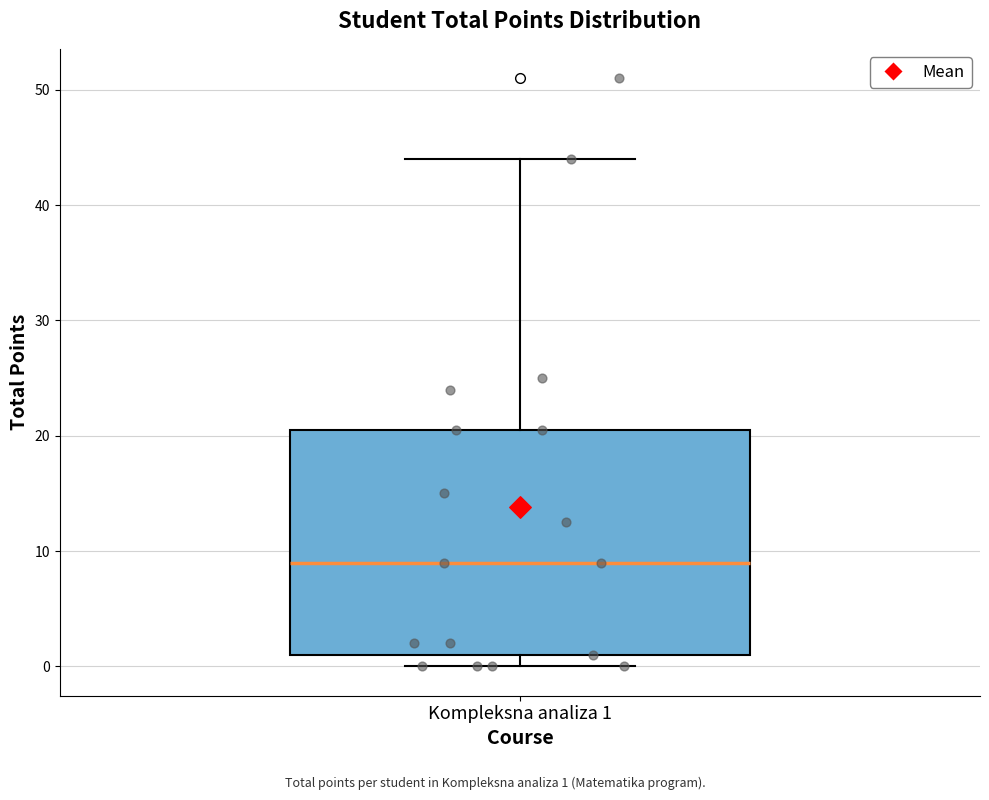

Where is the lower edge of the box for Kompleksna analiza 1 on the y-axis? The values are not printed on the chart, so give them approximately, as read against the axis.

1